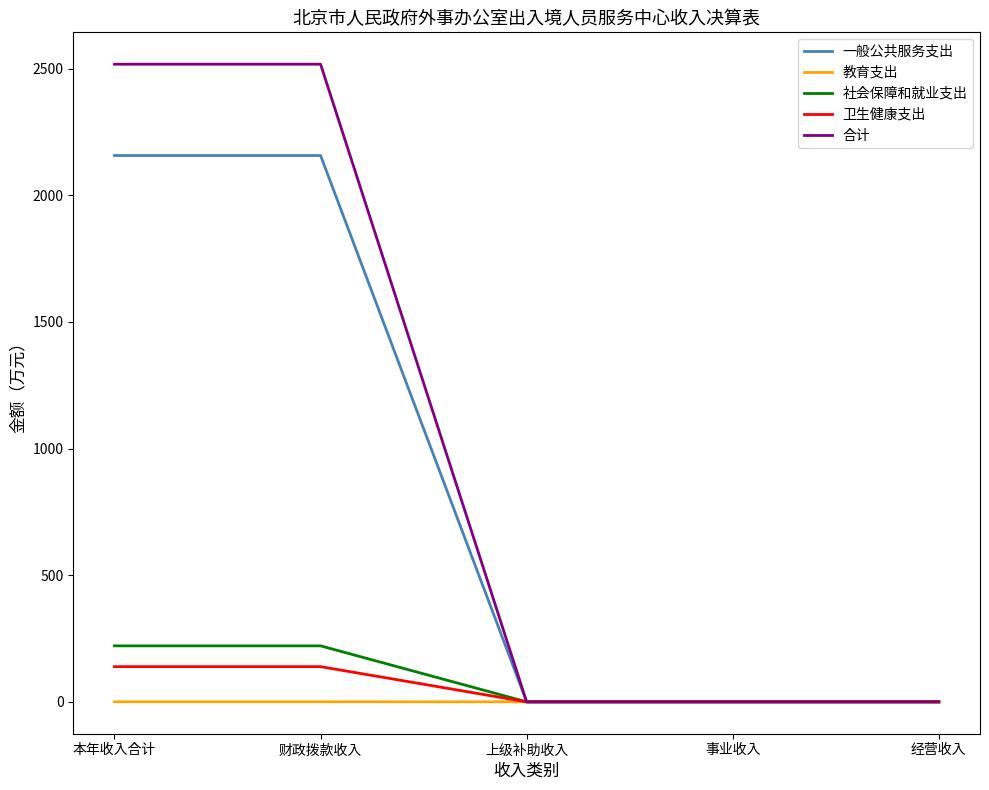

Which series has the widest spread of values?

合计